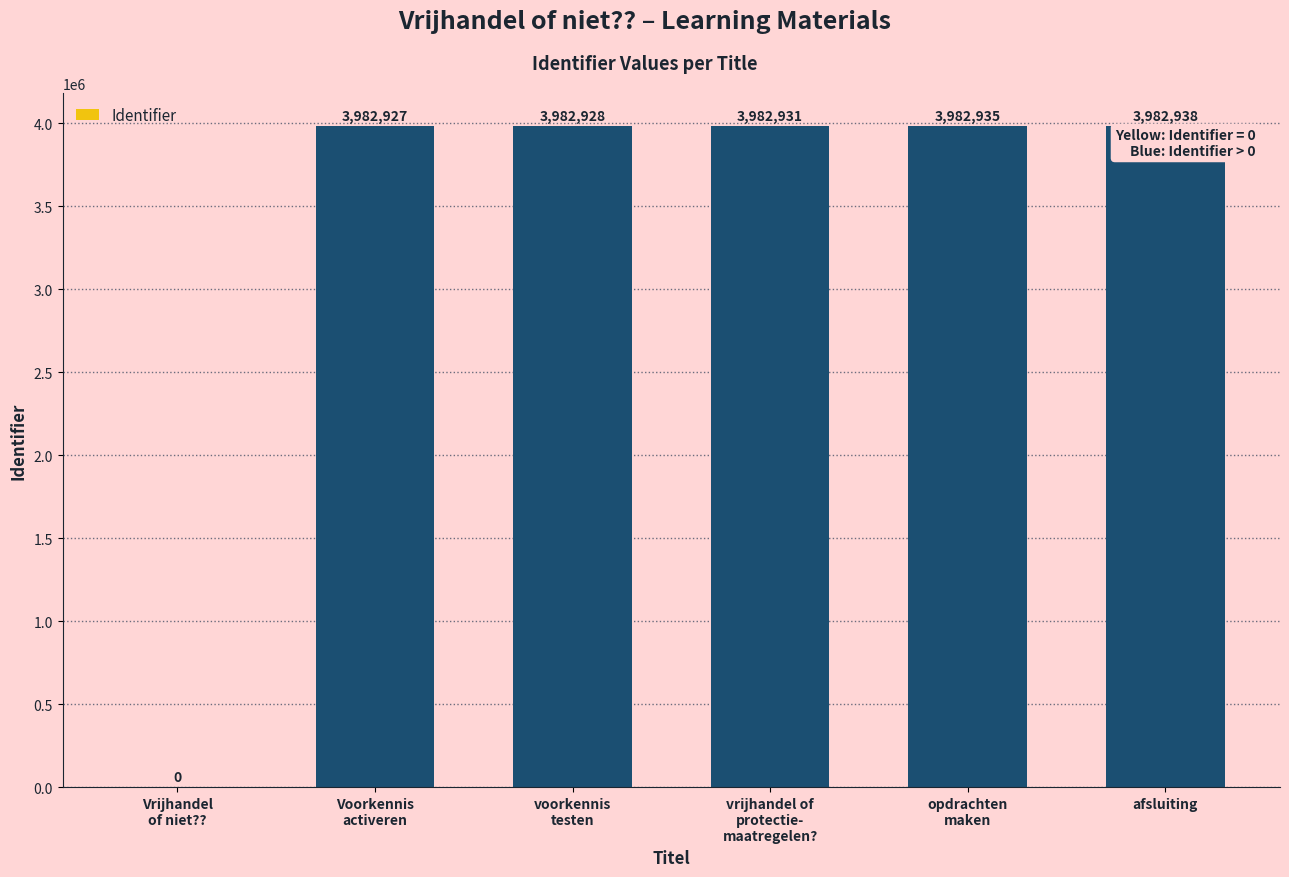

What is the greatest value displayed?

3982938